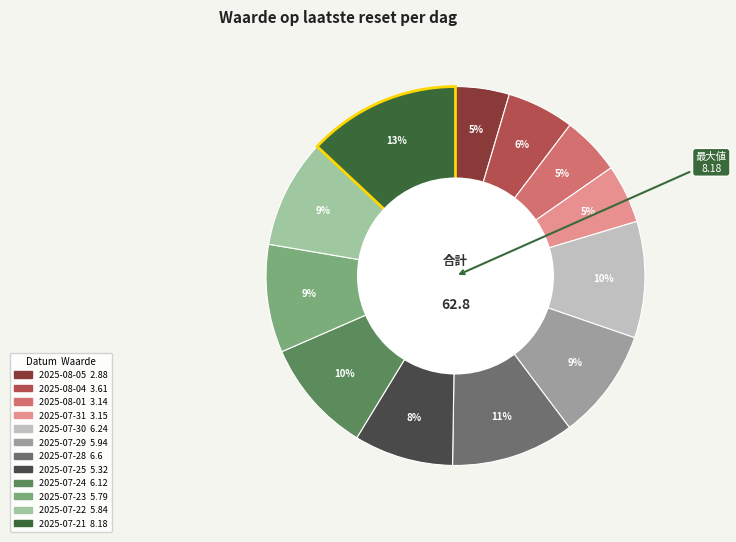

True or false: 2025-07-30 accounts for 10% of the total.

True